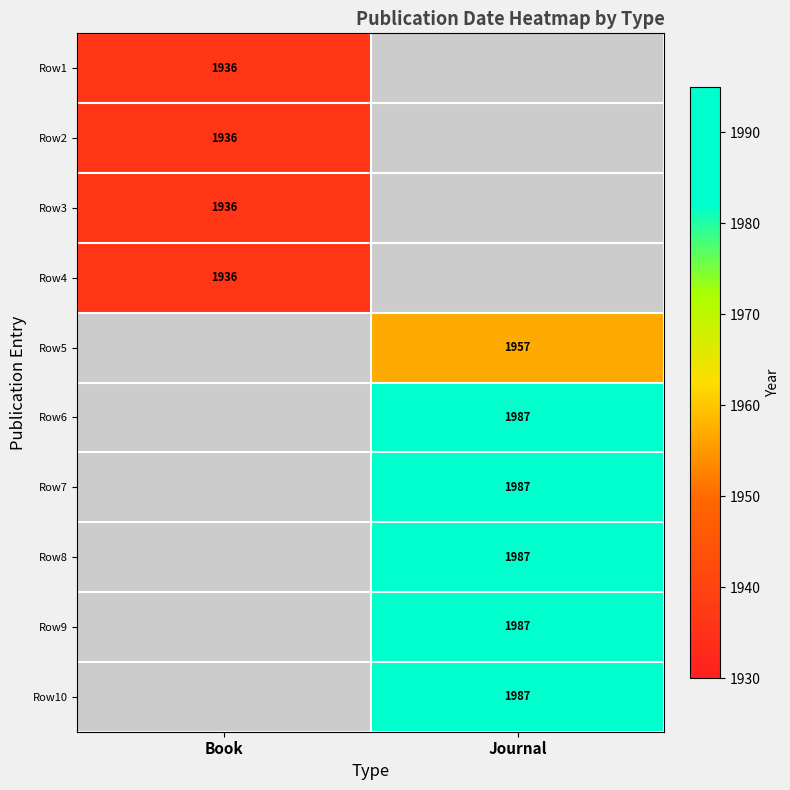

The value of Row7 at Journal is 1987. True or false?

True